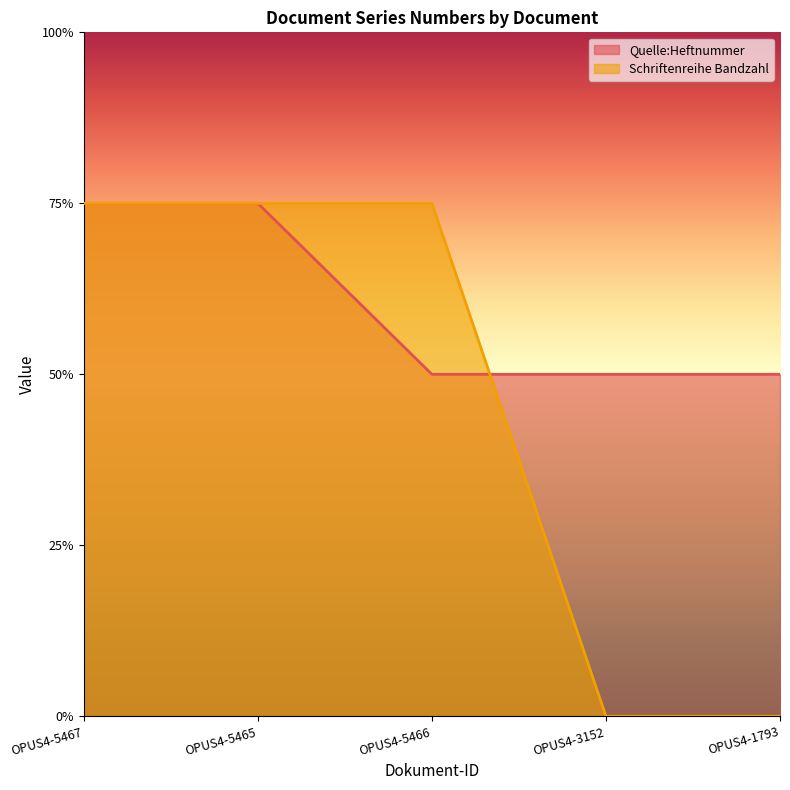

What are all the series names shown in the legend?

Quelle:Heftnummer, Schriftenreihe Bandzahl